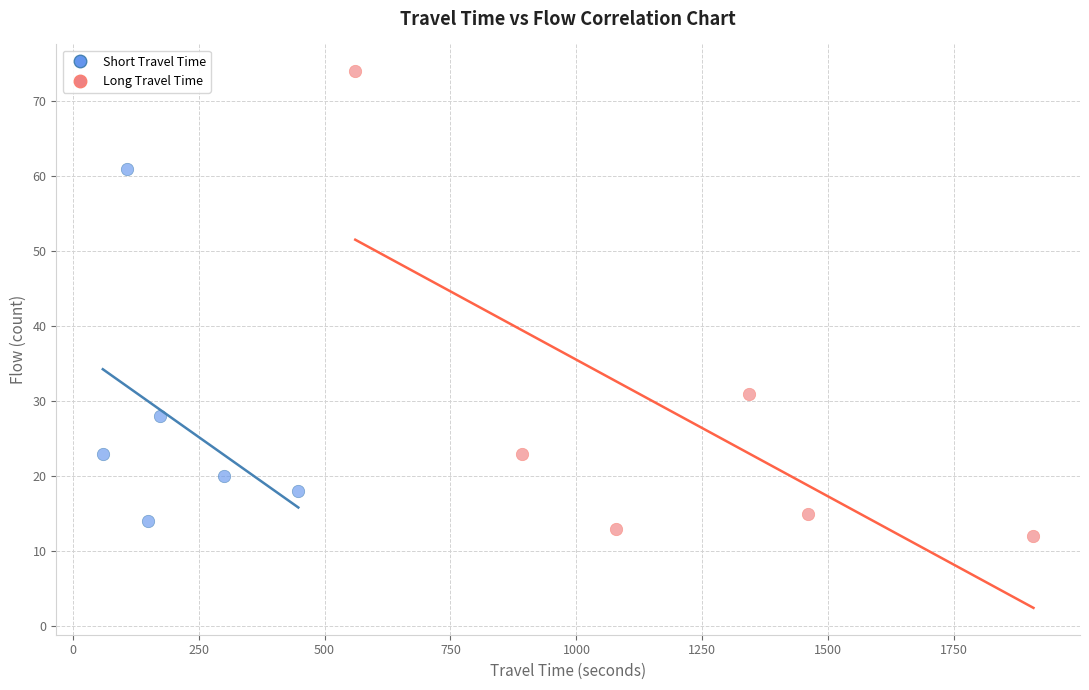

Which series reaches the maximum Y coordinate?

Long Travel Time